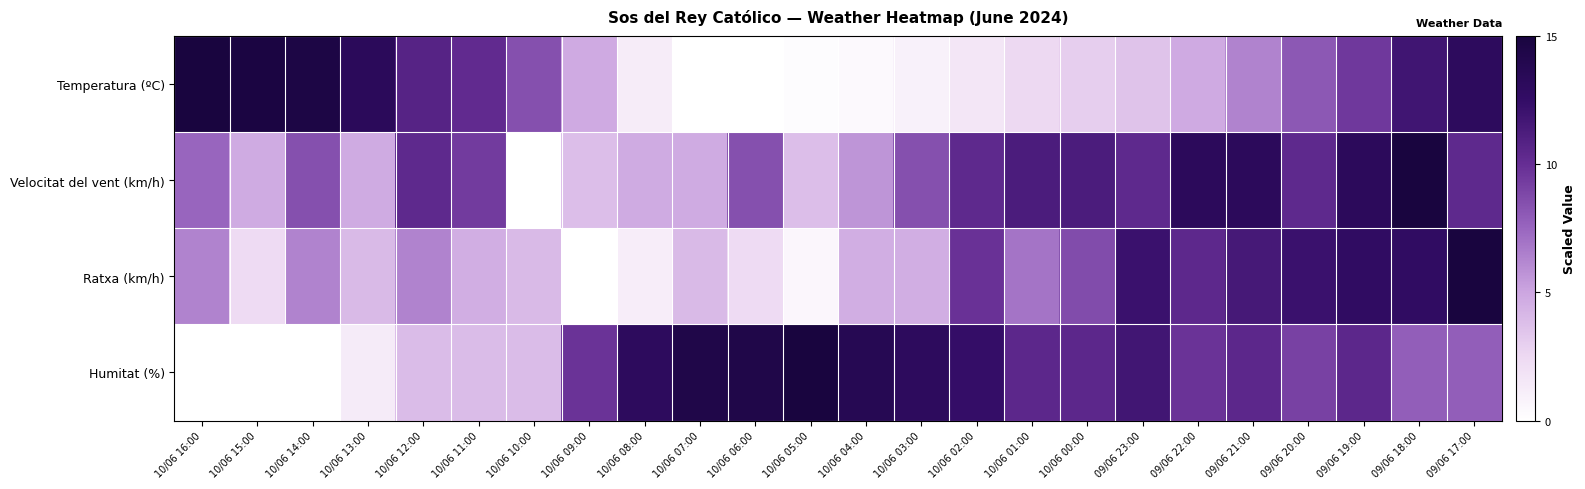

Between 10/06 13:00 and 09/06 18:00, which series saw the biggest shift?

Velocitat del vent (km/h)